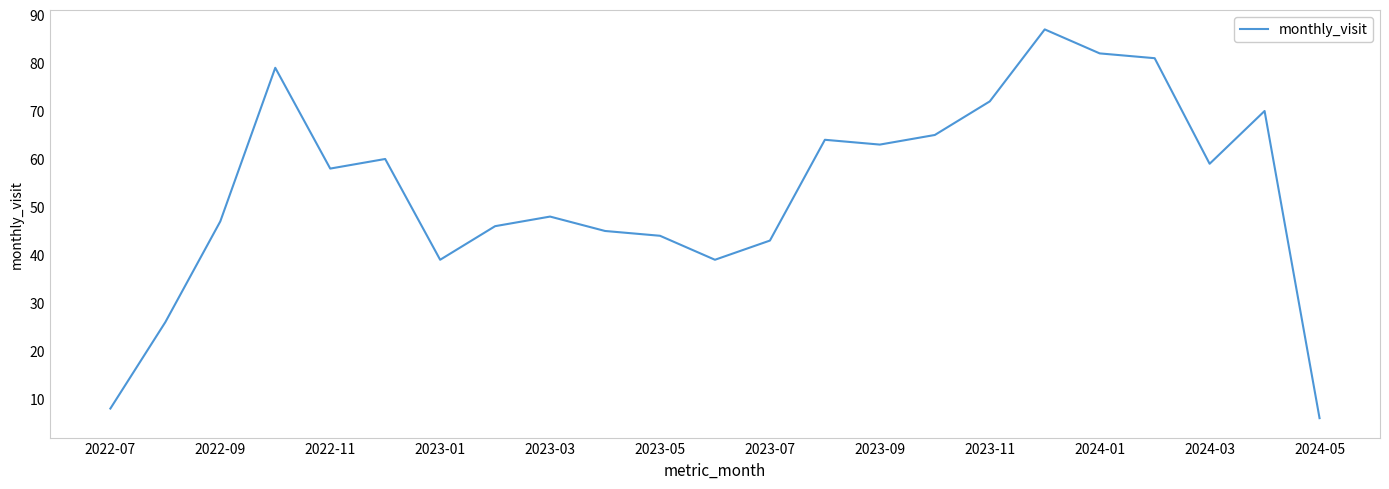

What is the minimum value shown in the chart?

6